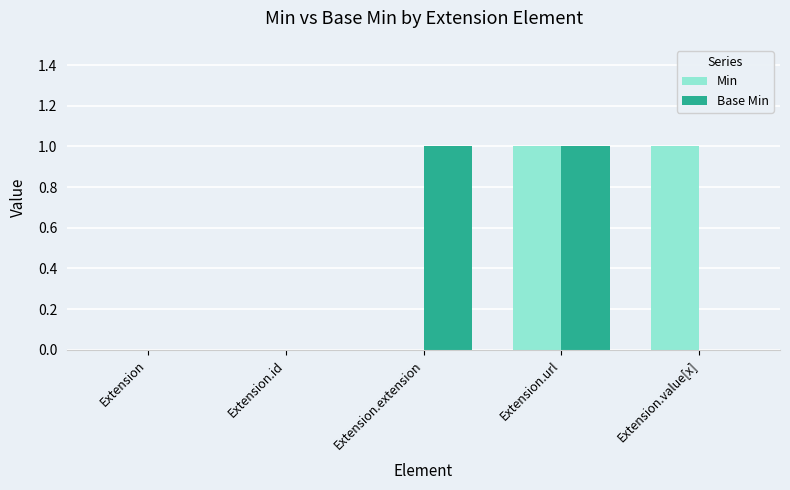

Is it true that Base Min equals 1 at Extension?

False